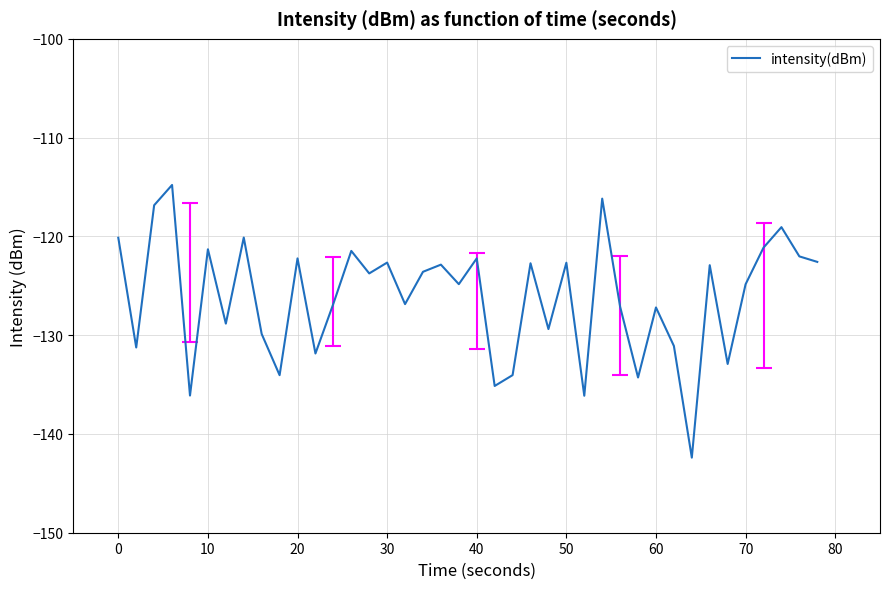

Does the chart display data point markers on the line(s)?

No